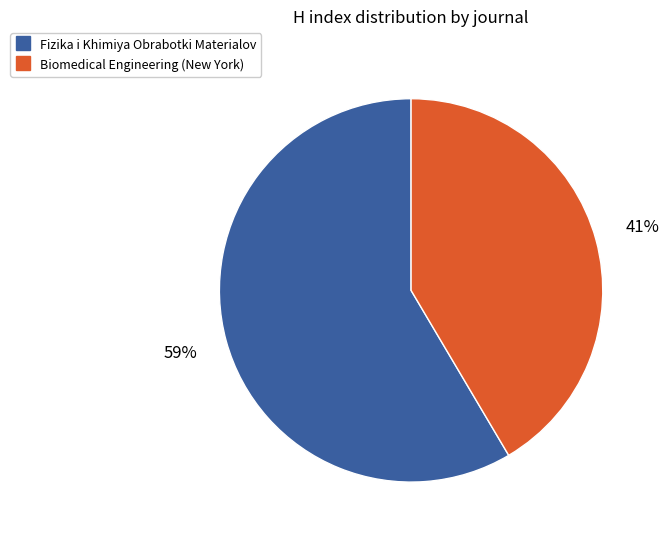

What is the ratio of the value at Fizika i Khimiya Obrabotki Materialov to the value at Biomedical Engineering (New York)?

1.4